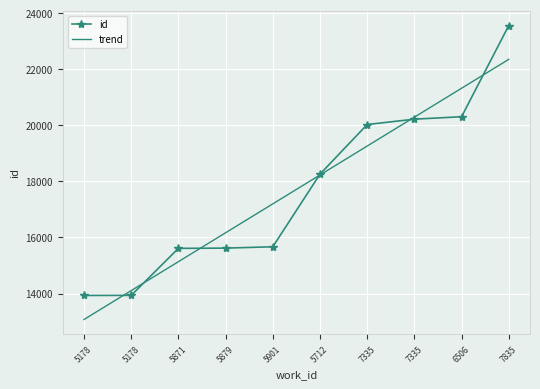

Reading right to left, list all the values displayed in this chart.

id: 23558.0	20305.0	20218.0	20027.0	18258.0	15668.0	15620.0	15611.0	13935.0	13932.0
trend: 22351.5	21320.7	20290.0	19259.3	18228.6	17197.8	16167.1	15136.4	14105.7	13074.9